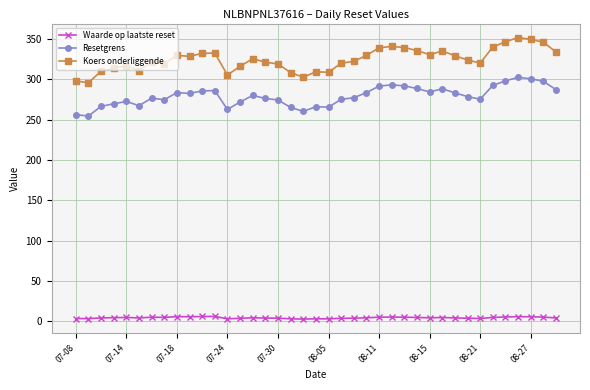

List the series in order of their peak value, highest first.

Koers onderliggende, Resetgrens, Waarde op laatste reset